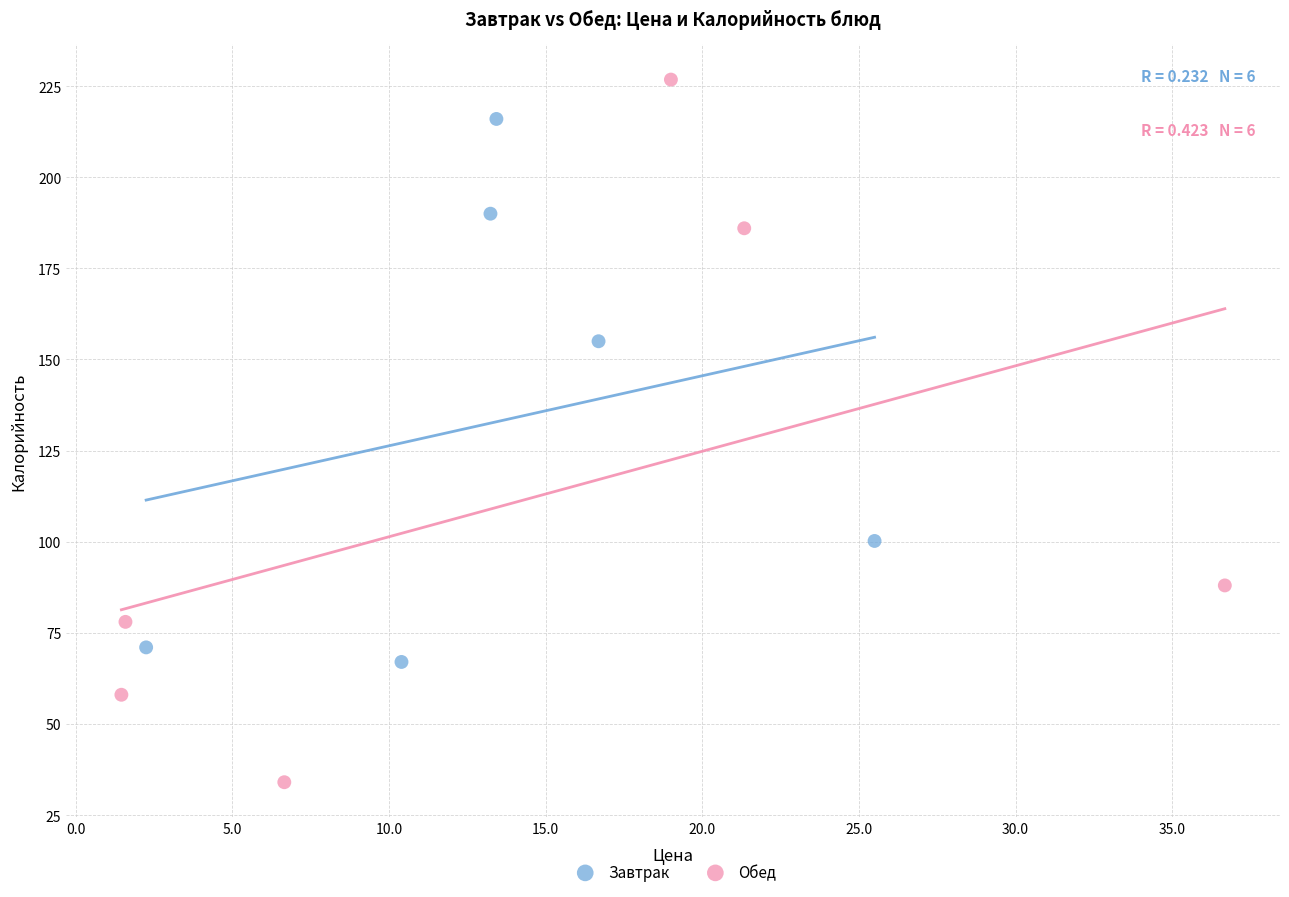

Which series contains the highest Y value?

Обед